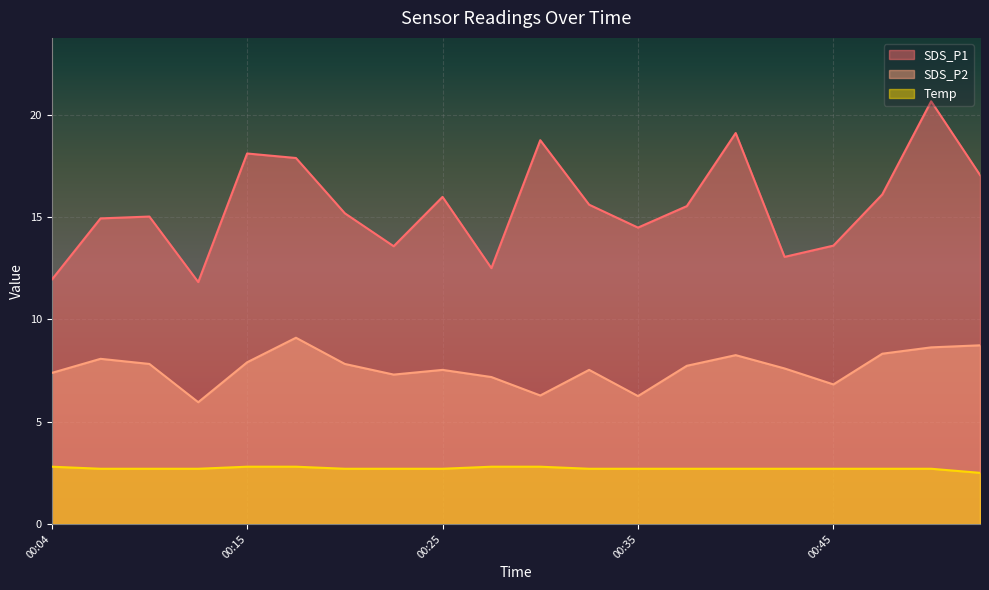

What is the difference between the maximum and minimum values in the SDS_P2 series?

3.1